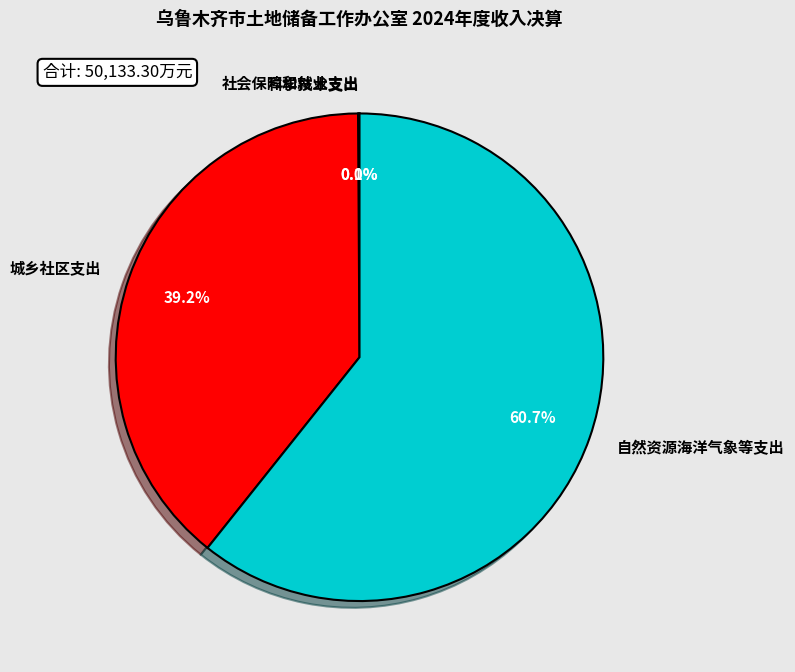

Which slice represents more than half of the pie?

自然资源海洋气象等支出